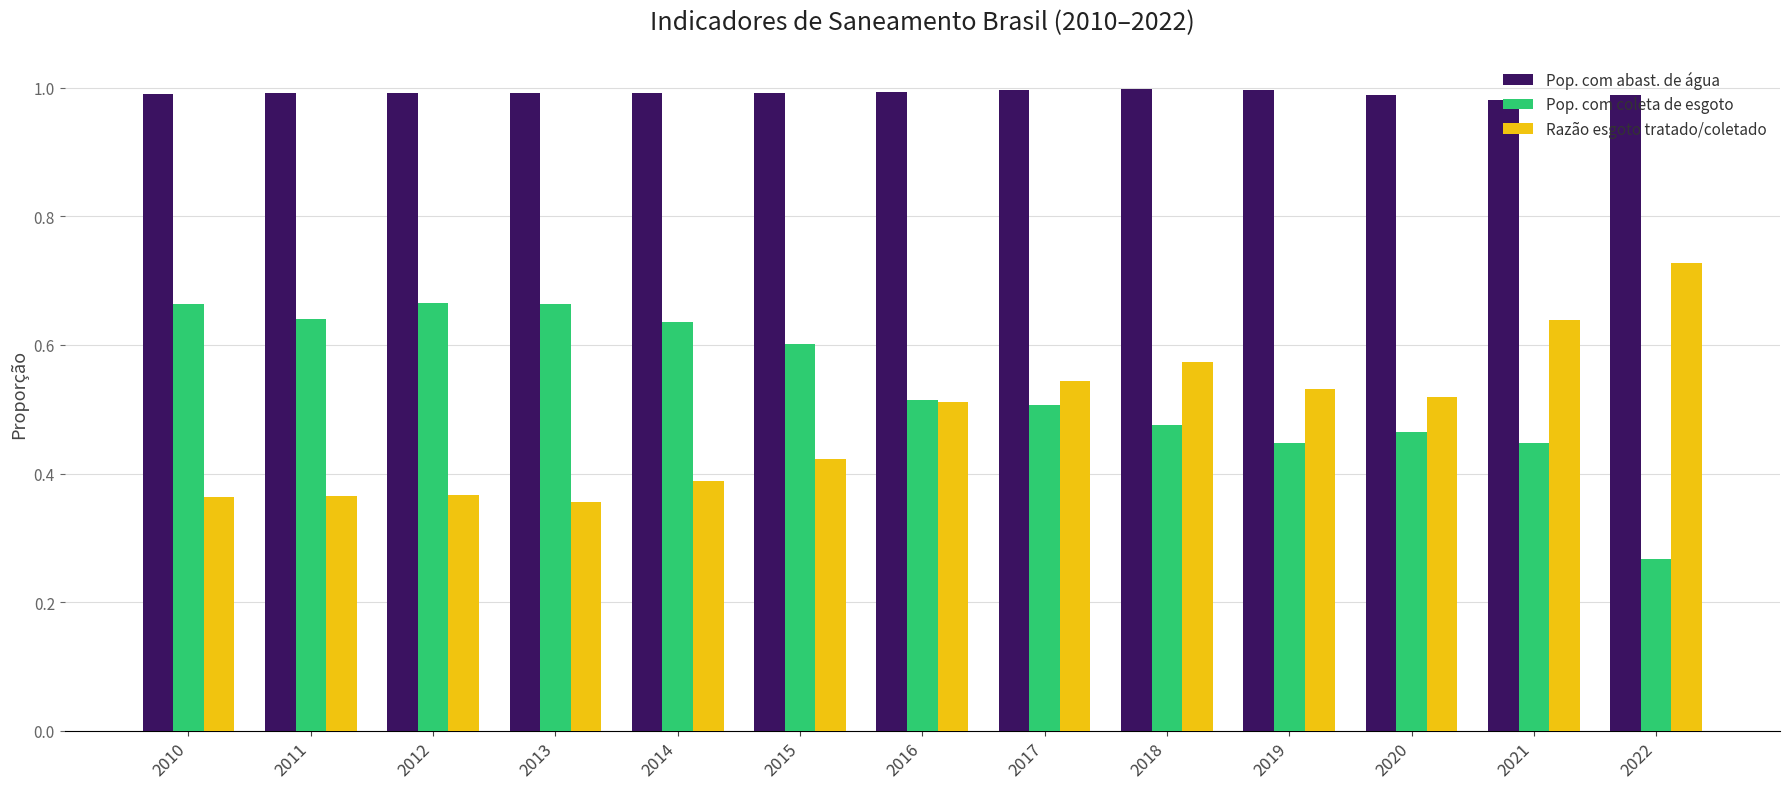

What is the difference between the Razão esgoto tratado/coletado values at 2011 and 2017?

0.2